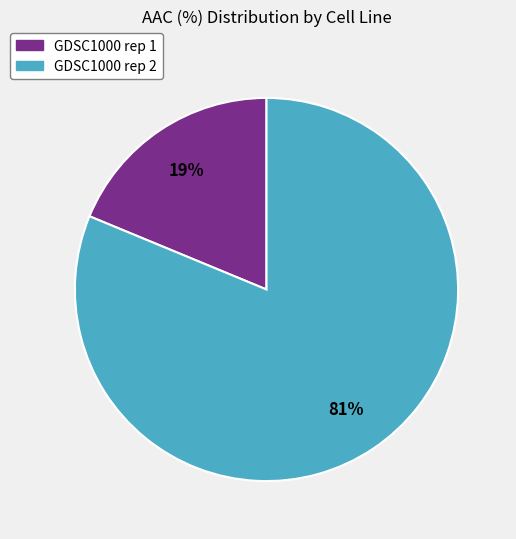

Do GDSC1000 rep 1 and GDSC1000 rep 2 together represent more than half of the pie?

Yes